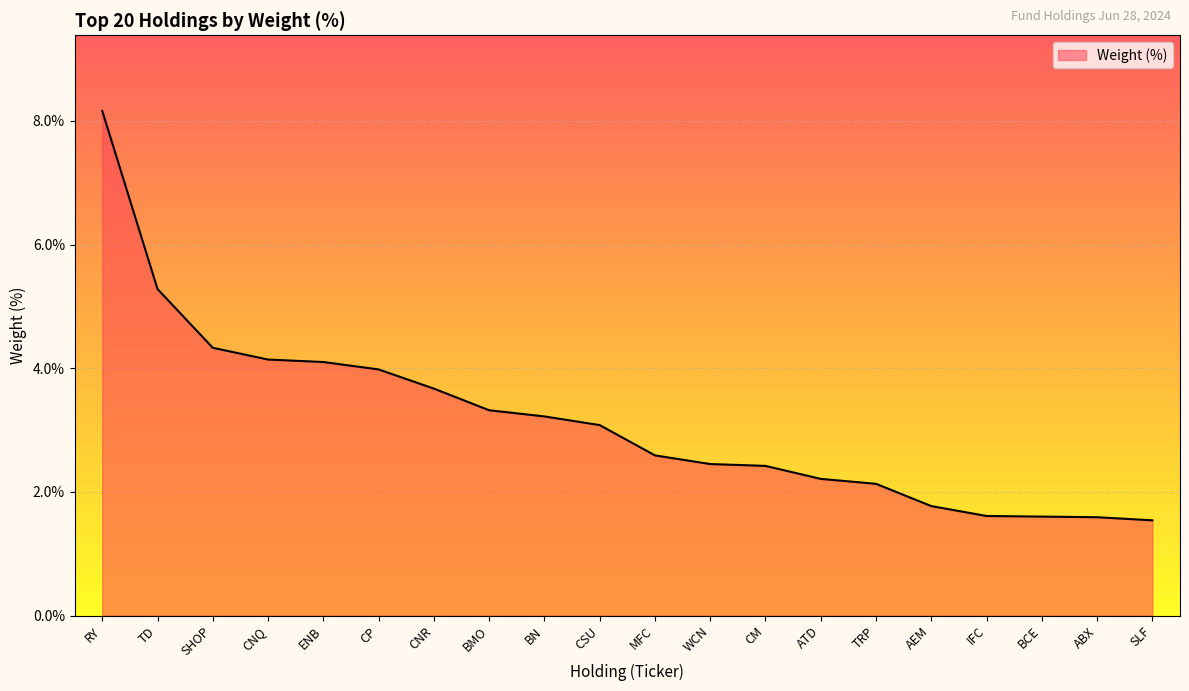

The value at CSU is 3.1. True or false?

True